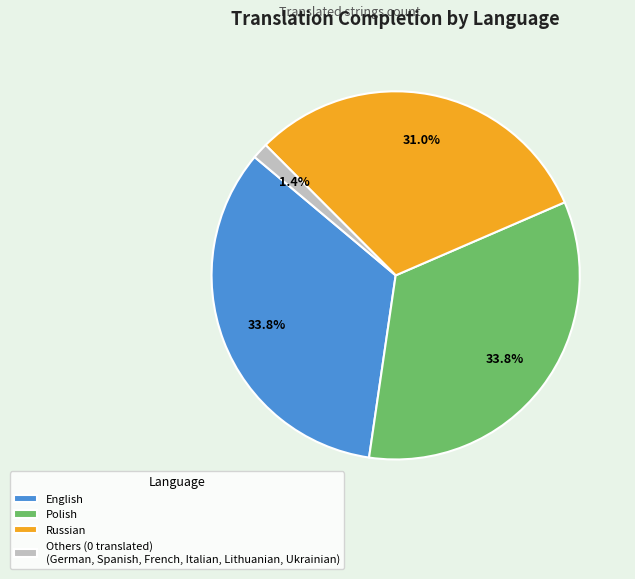

To the nearest percent, what is the difference between the largest and smallest slice percentages?

32%